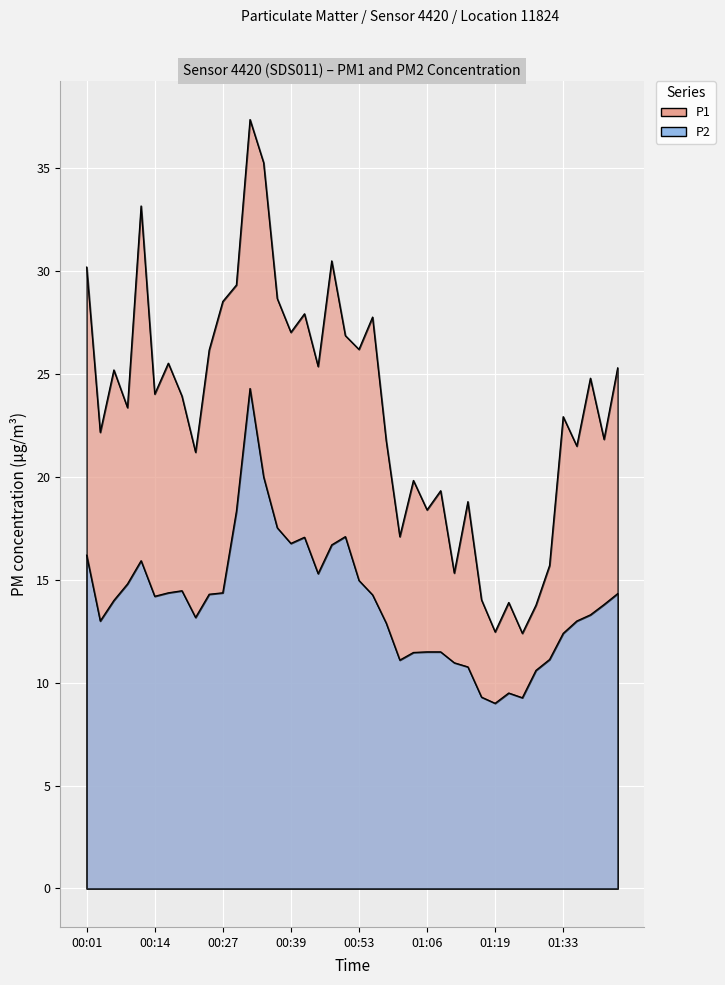

What is the highest value of the P2 series?

24.3